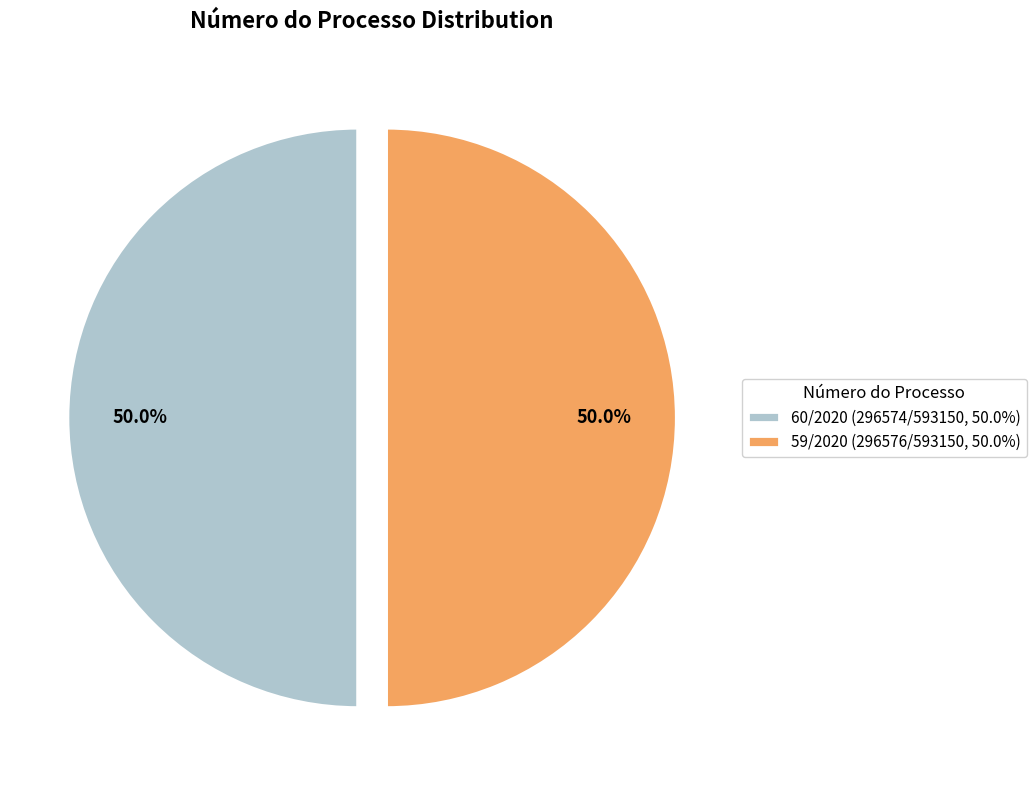

Combined, do 60/2020 (296574/593150, 50.0%) and 59/2020 (296576/593150, 50.0%) account for over 50%?

Yes